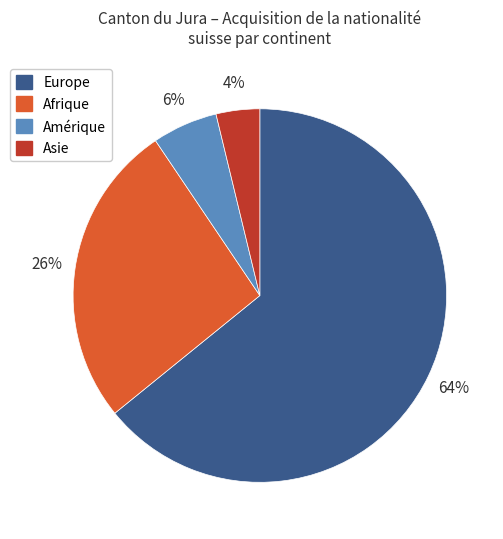

To the nearest percent, what is the average slice percentage?

25%